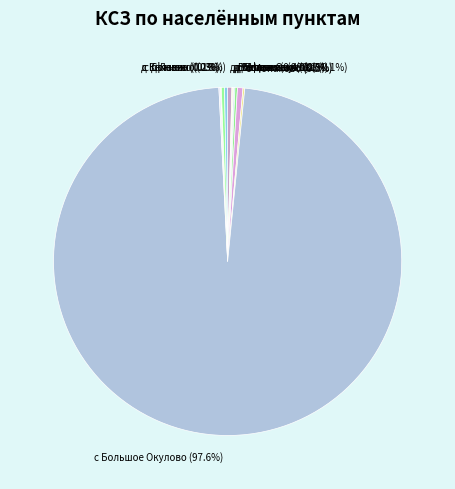

What portion of the pie excludes с Ефаново (0.3%)?

99.7%